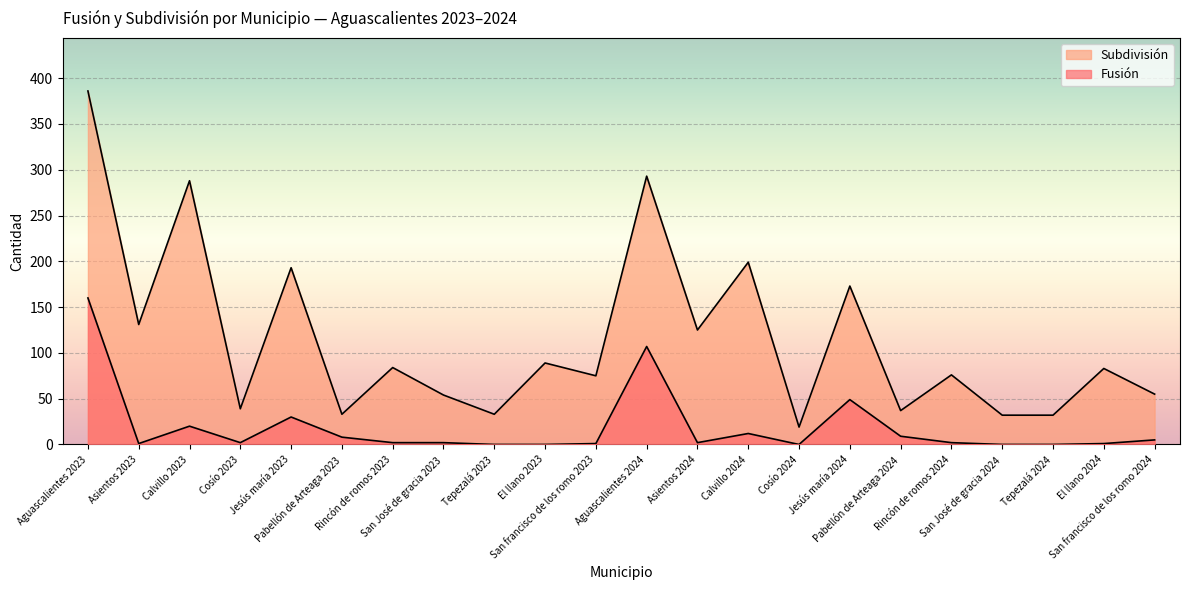

Rank the series by their average value, from highest to lowest.

Subdivisión, Fusión